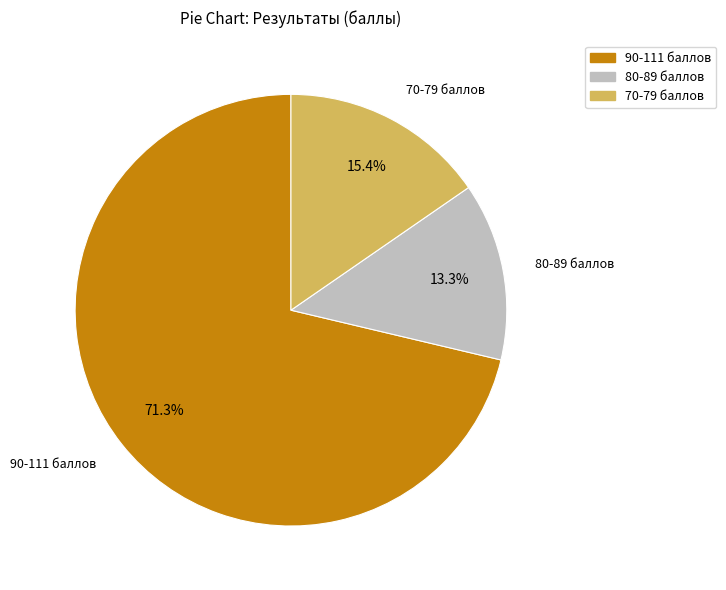

Which category has the smallest portion of the pie?

80-89 баллов